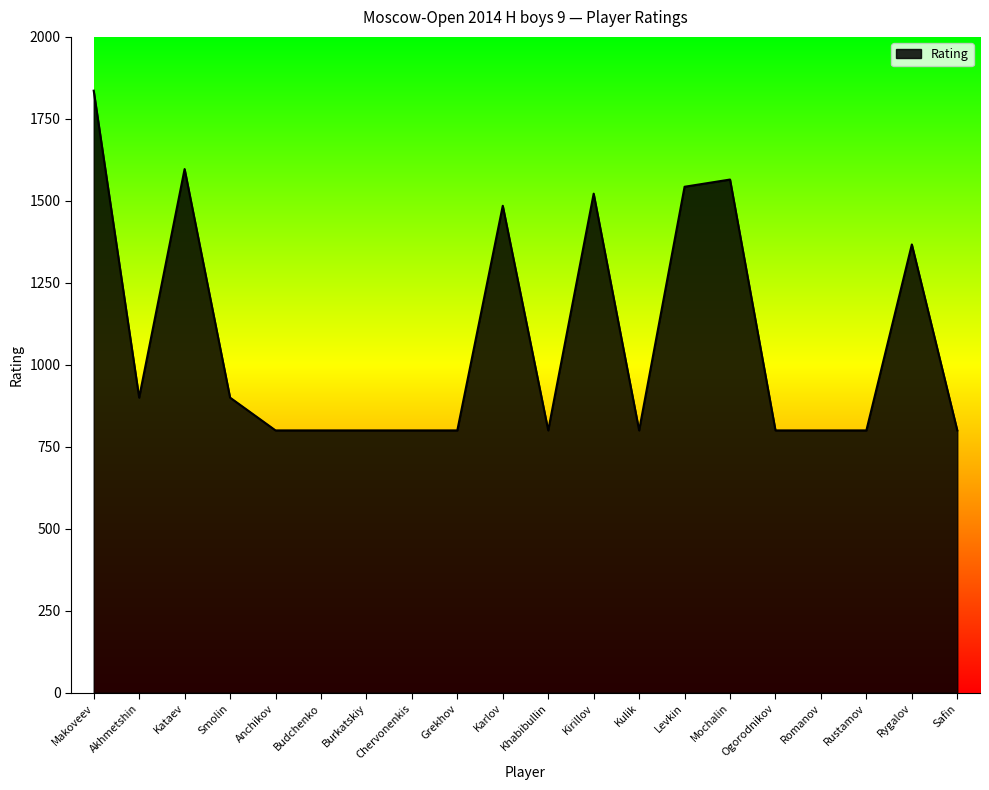

What is the greatest value displayed?

1836